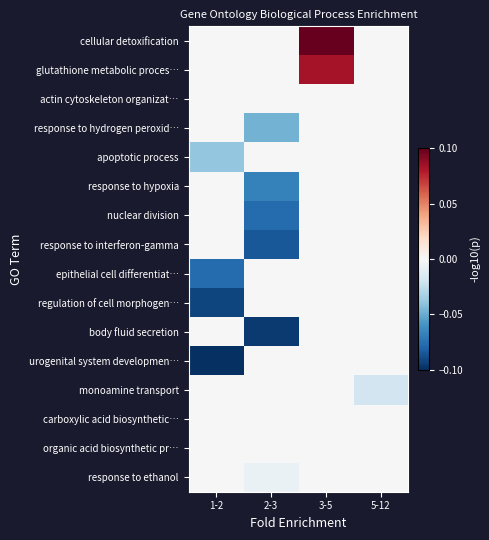

Rank the series by their maximum value, from highest to lowest.

cellular detoxification, glutathione metabolic proces…, actin cytoskeleton organizat…, response to hydrogen peroxid…, apoptotic process, response to hypoxia, nuclear division, response to interferon-gamma, epithelial cell differentiat…, regulation of cell morphogen…, body fluid secretion, urogenital system developmen…, monoamine transport, carboxylic acid biosynthetic…, organic acid biosynthetic pr…, response to ethanol